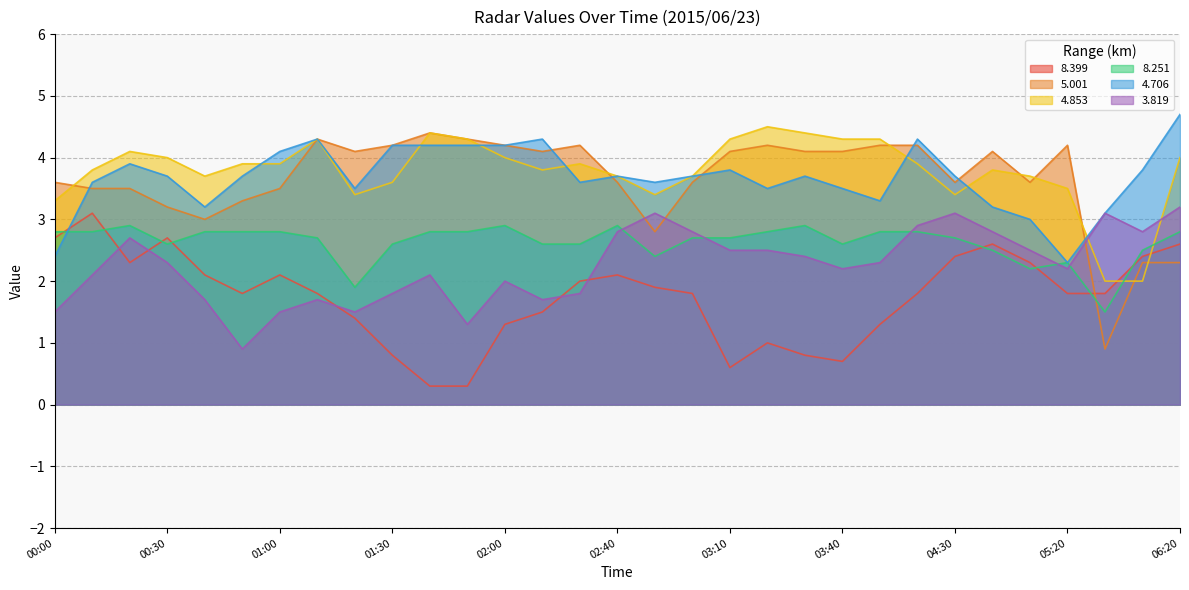

Which category has the lowest value in the 8.251 series?

05:30